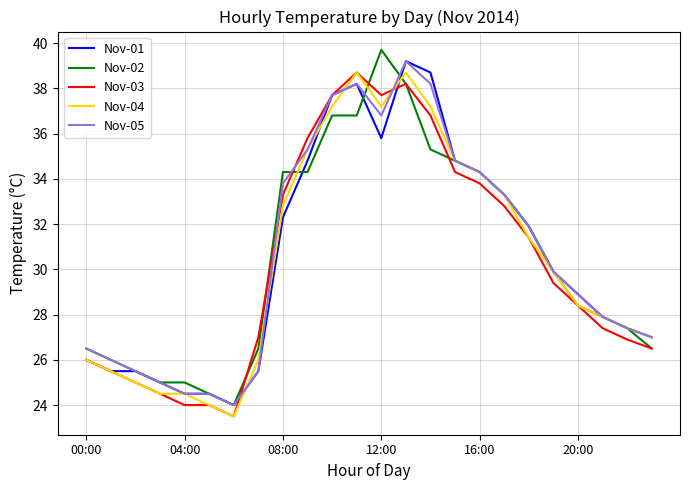

What is the average value of the Nov-04 series?

30.4